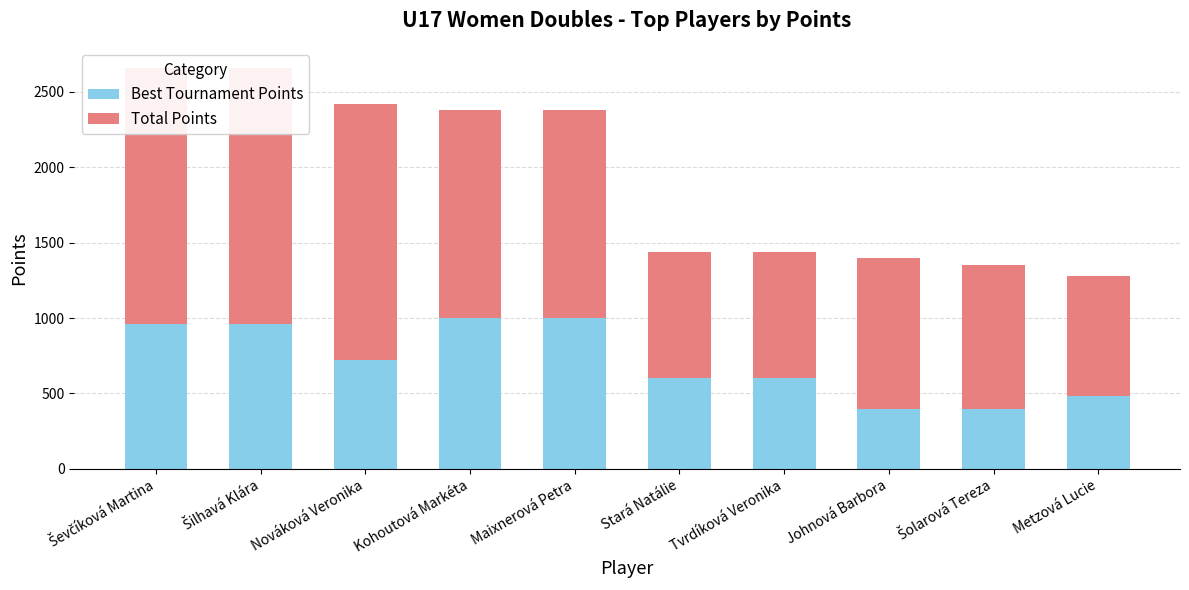

Count the number of categories in the chart.

10